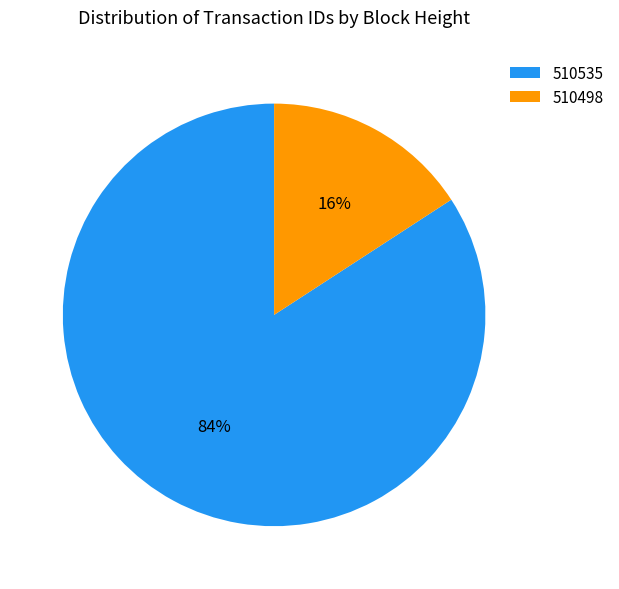

Do 510498 and 510535 together represent more than half of the pie?

Yes